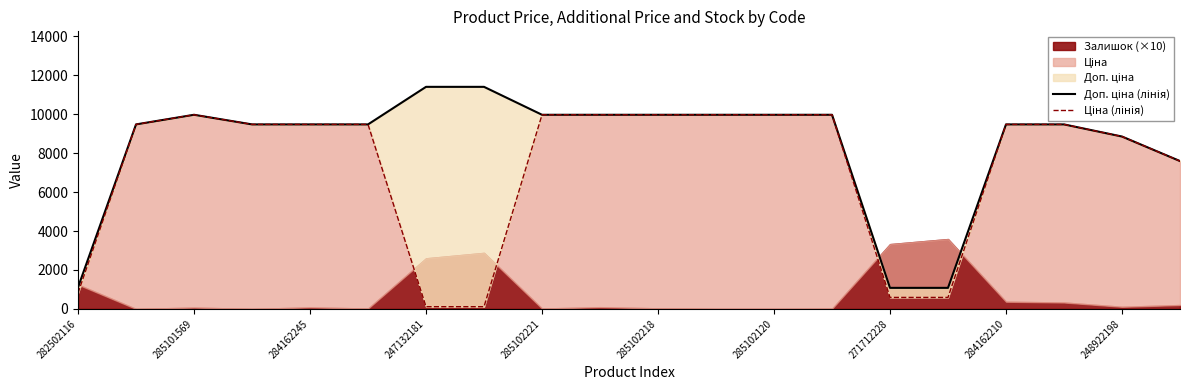

True or false: Доп. ціна (лінія) has a value of 13220.6 at 13.

False